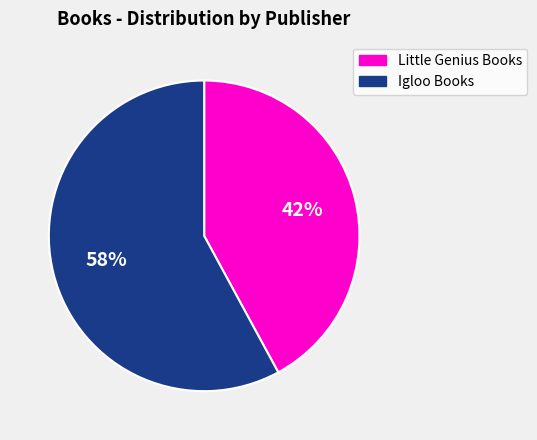

Is there a majority slice in this chart?

Yes